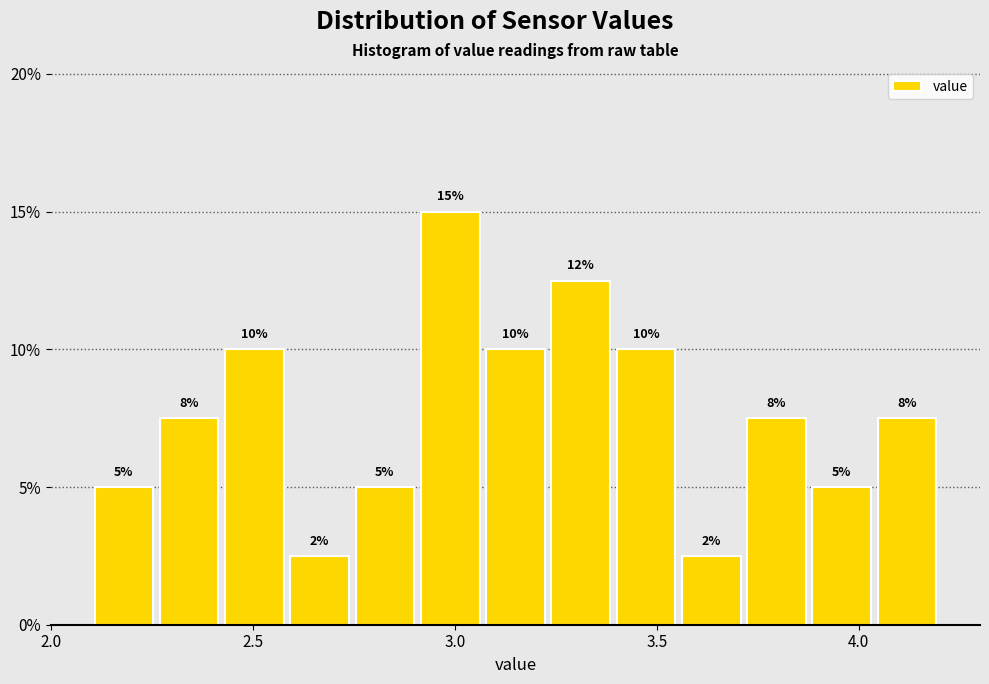

Read against the x-axis, roughly where is the centre of the tallest bar?

3.00